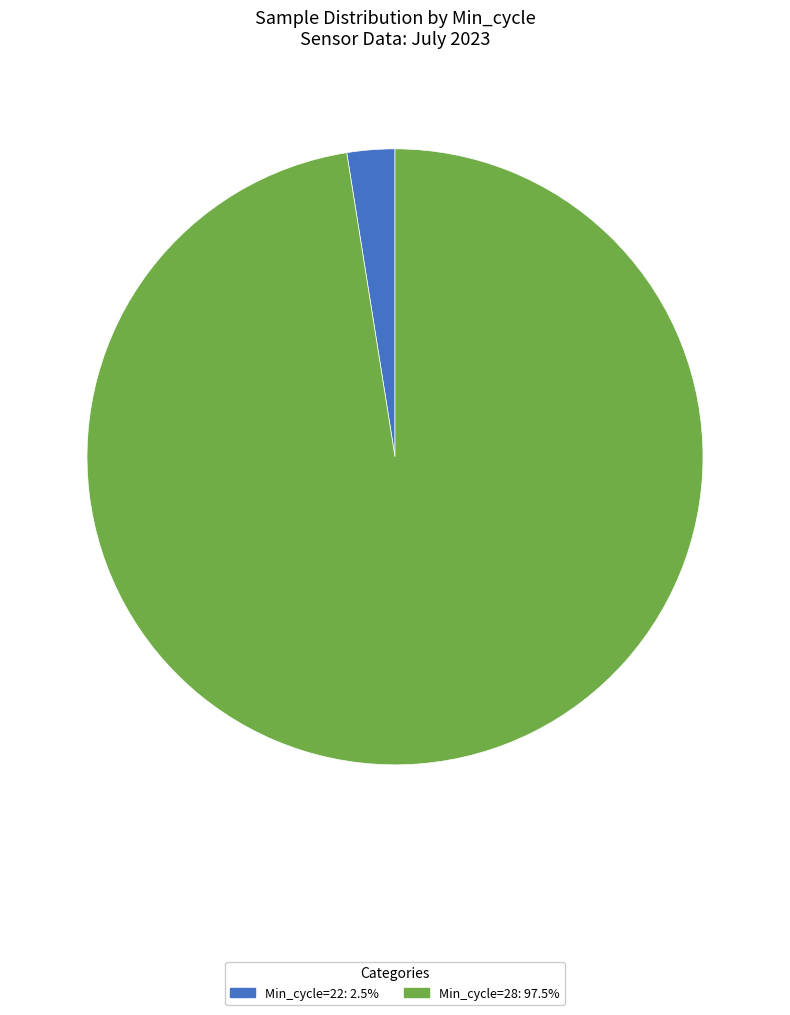

Is there a majority slice in this chart?

Yes